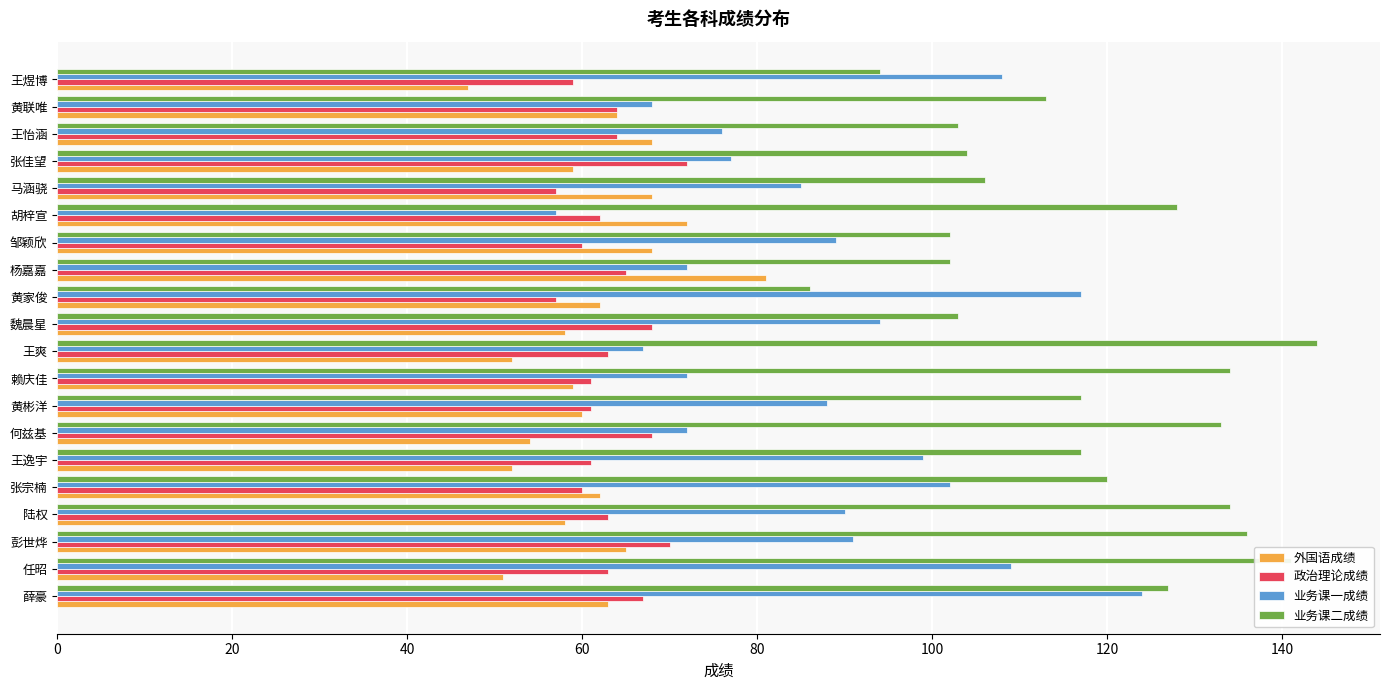

What is the lowest value of the 业务课二成绩 series?

86